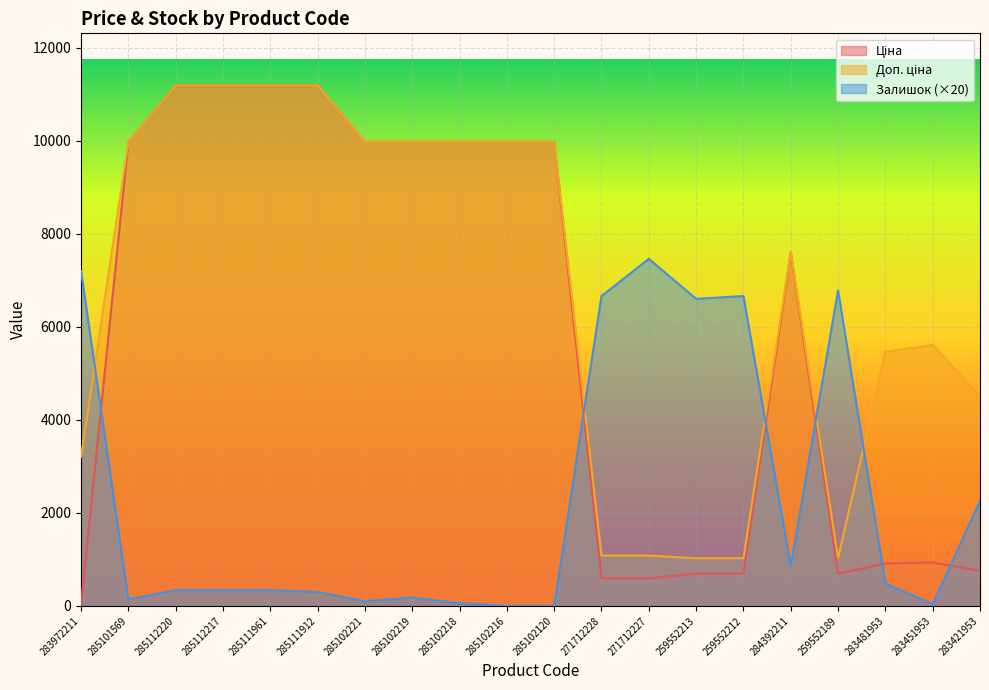

How many values in the Доп. ціна series exceed 9974?

10